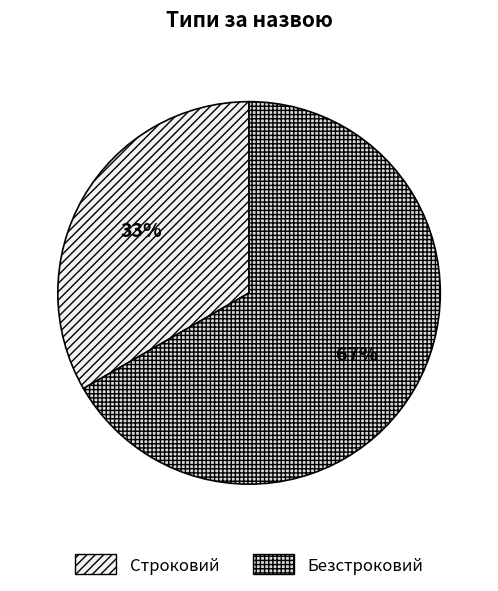

Rank the categories by value from highest to lowest.

Безстроковий, Строковий